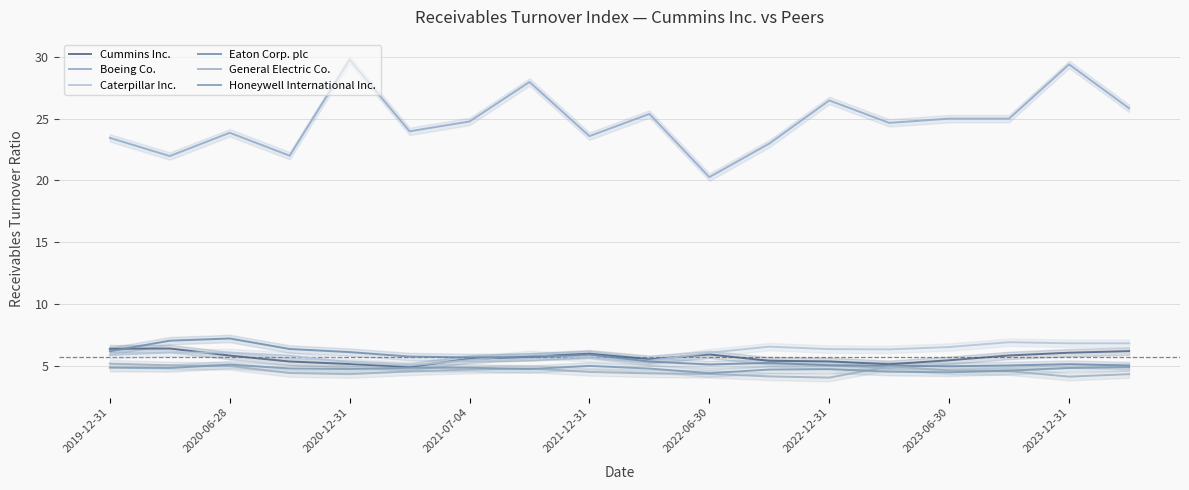

The General Electric Co. series shows 4.6 at 2022-06-30. True or false?

True